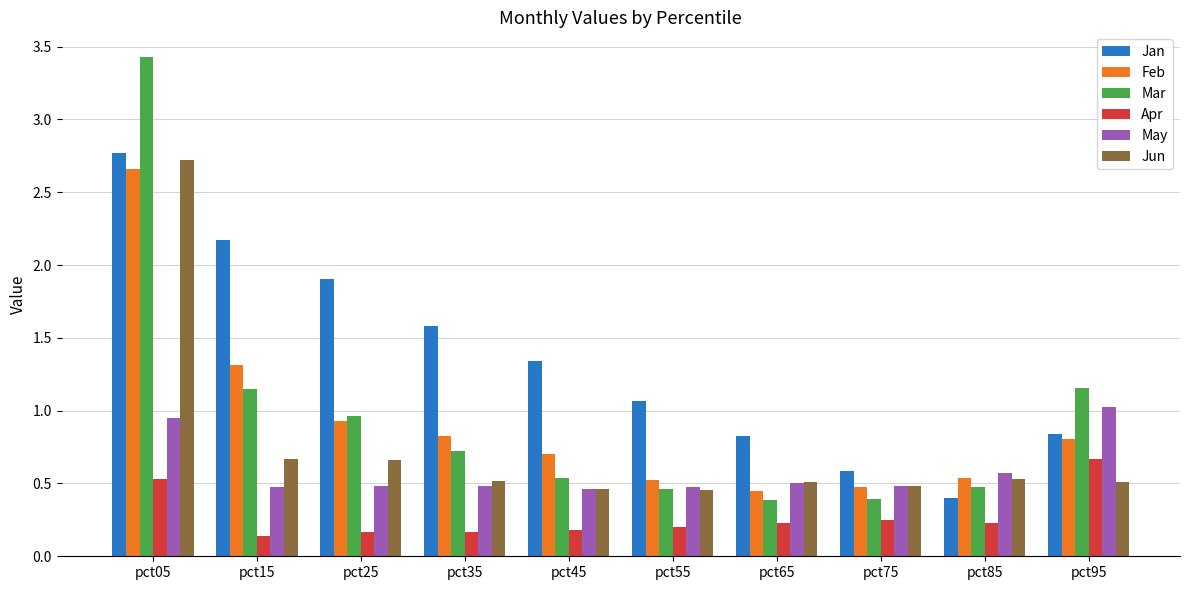

How many distinct data groups are displayed?

6